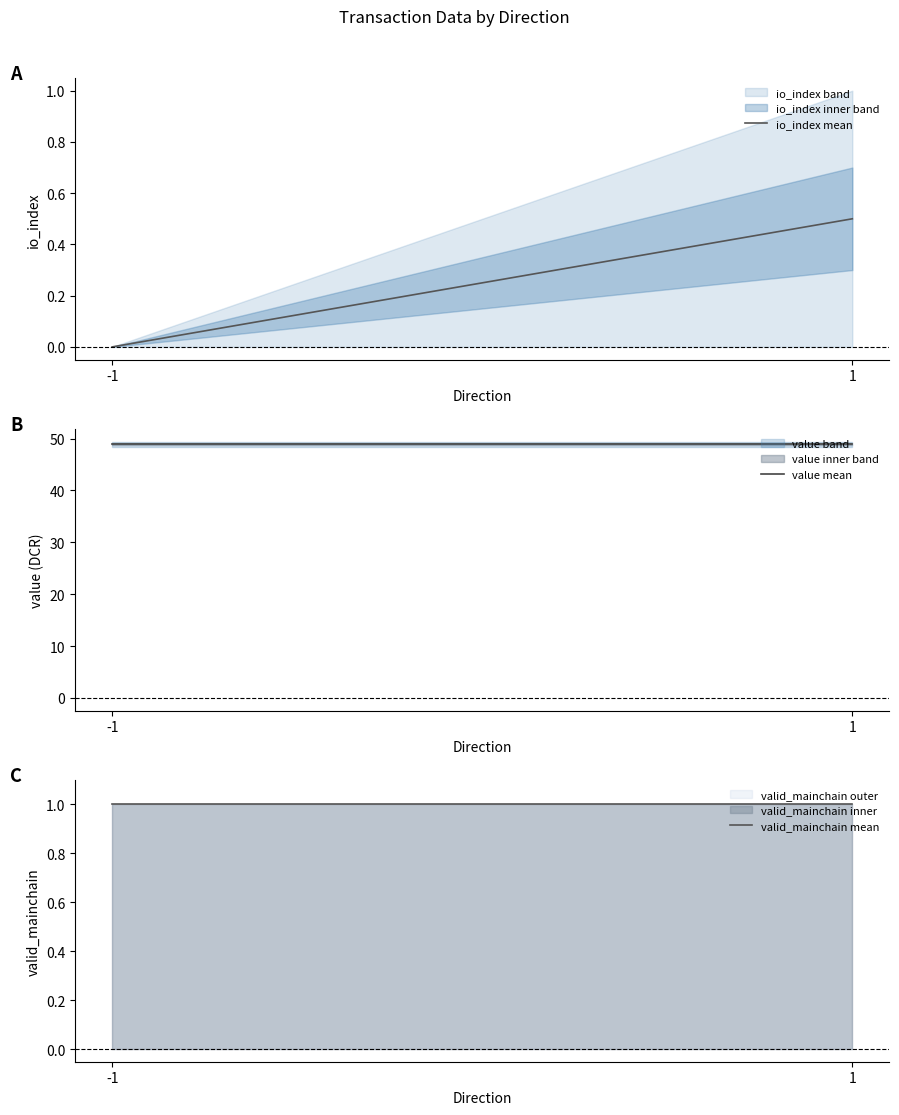

What is the difference between the maximum and minimum values in the io_index mean series?

0.5